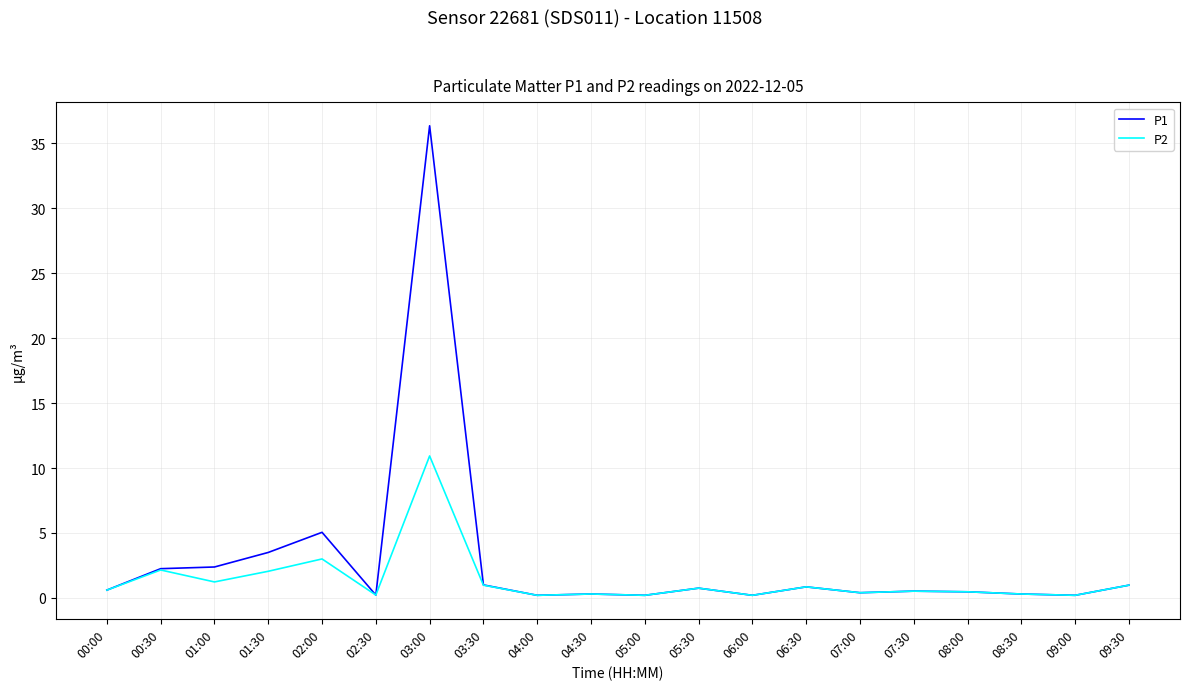

Which series has the widest spread of values?

P1